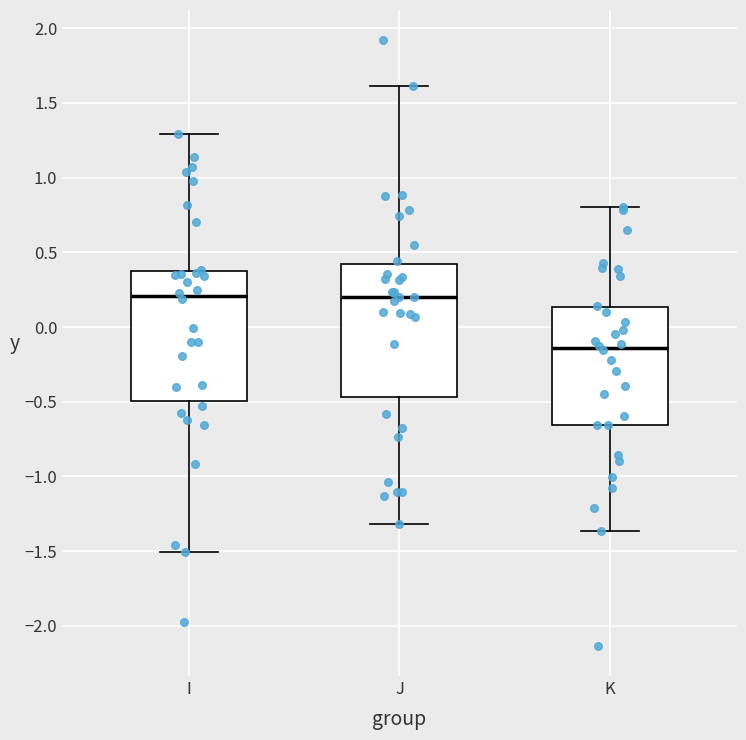

Reading left to right, transcribe this box plot: for each box, give where its median line is, the range the box spans, and where its two whiskers end, as read against the y-axis. The values are not printed on the chart, so give them approximately, as read against the axis.

I: median 0.20, box -0.50 to 0.40, whiskers -1.50 to 1.30
J: median 0.20, box -0.45 to 0.40, whiskers -1.30 to 1.60
K: median -0.15, box -0.65 to 0.15, whiskers -1.35 to 0.80